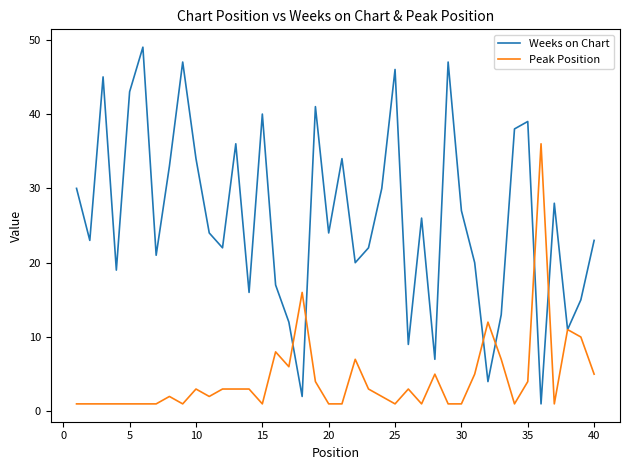

Which series has the largest total across all categories?

Weeks on Chart